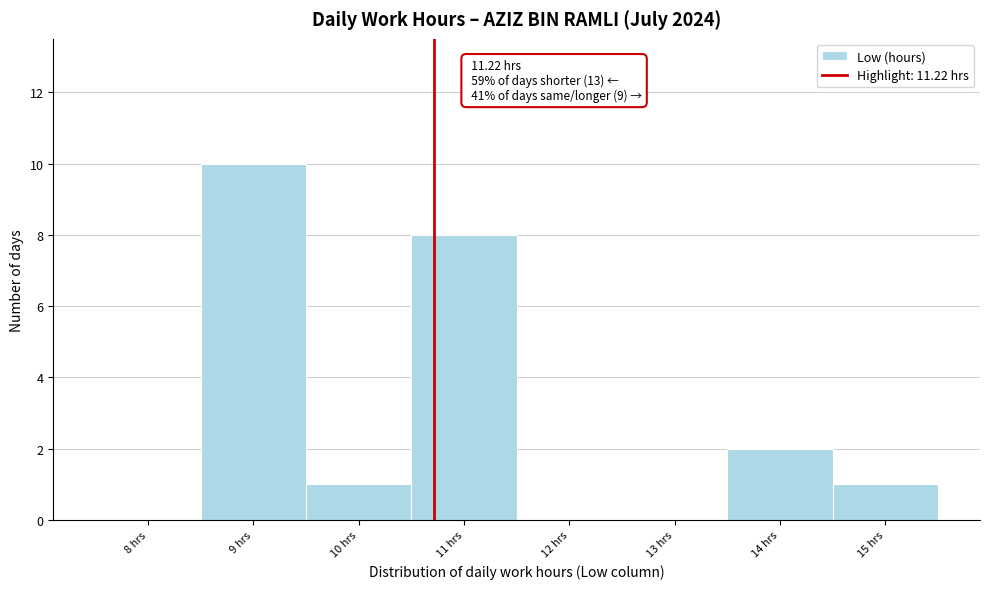

Reading left to right, extract all data points from this chart.

8 hrs=0	9 hrs=10	10 hrs=1	11 hrs=8	12 hrs=0	13 hrs=0	14 hrs=2	15 hrs=1